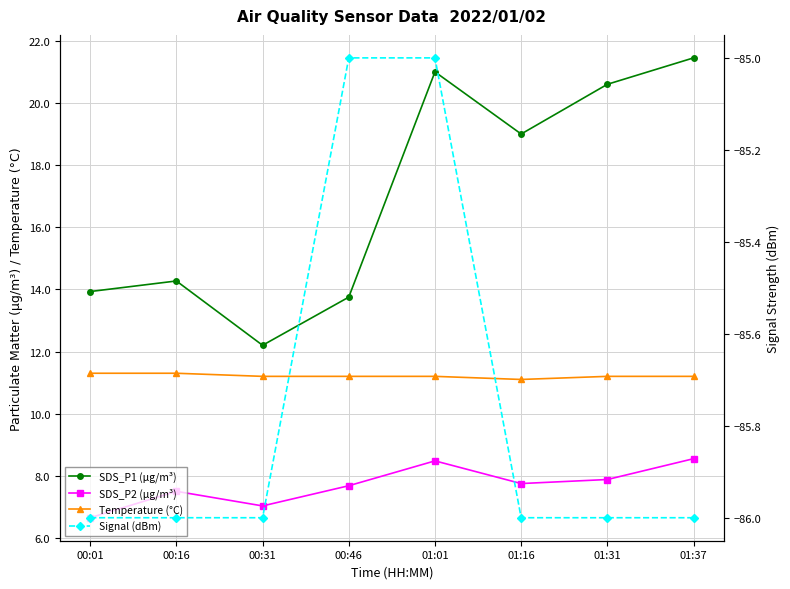

Does the chart display data point markers on the line(s)?

Yes